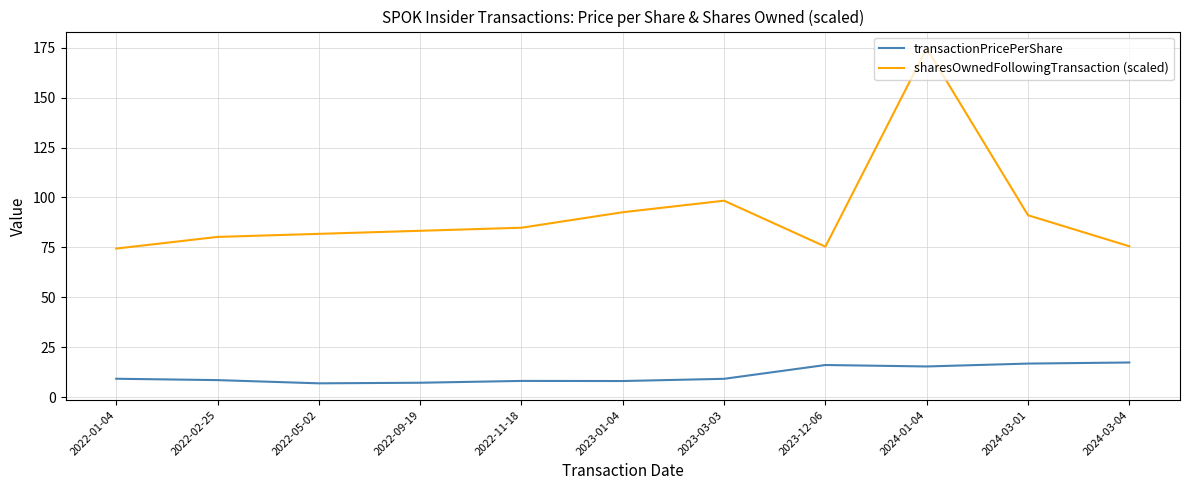

True or false: sharesOwnedFollowingTransaction (scaled) and transactionPricePerShare cross at least once.

False